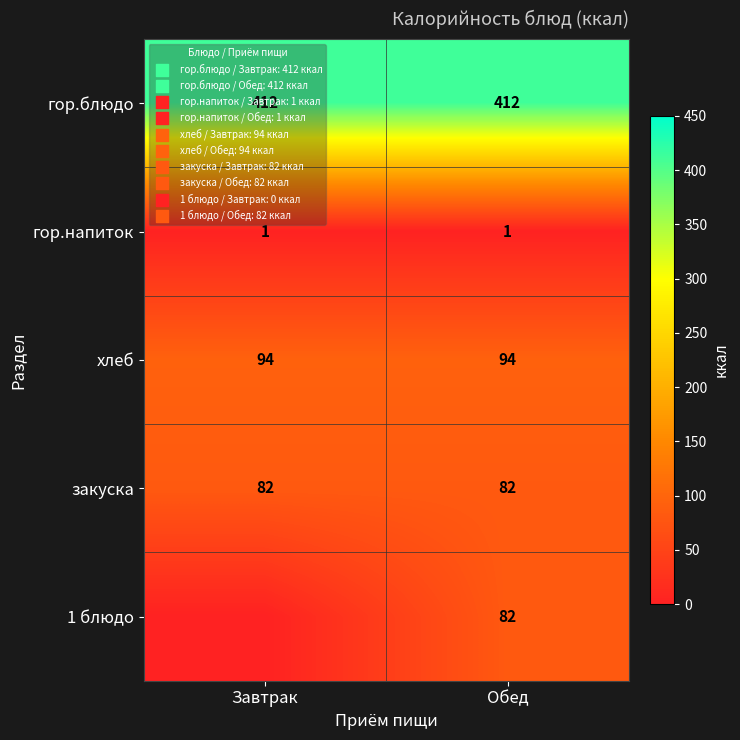

What is the total value across all series at Обед?

671